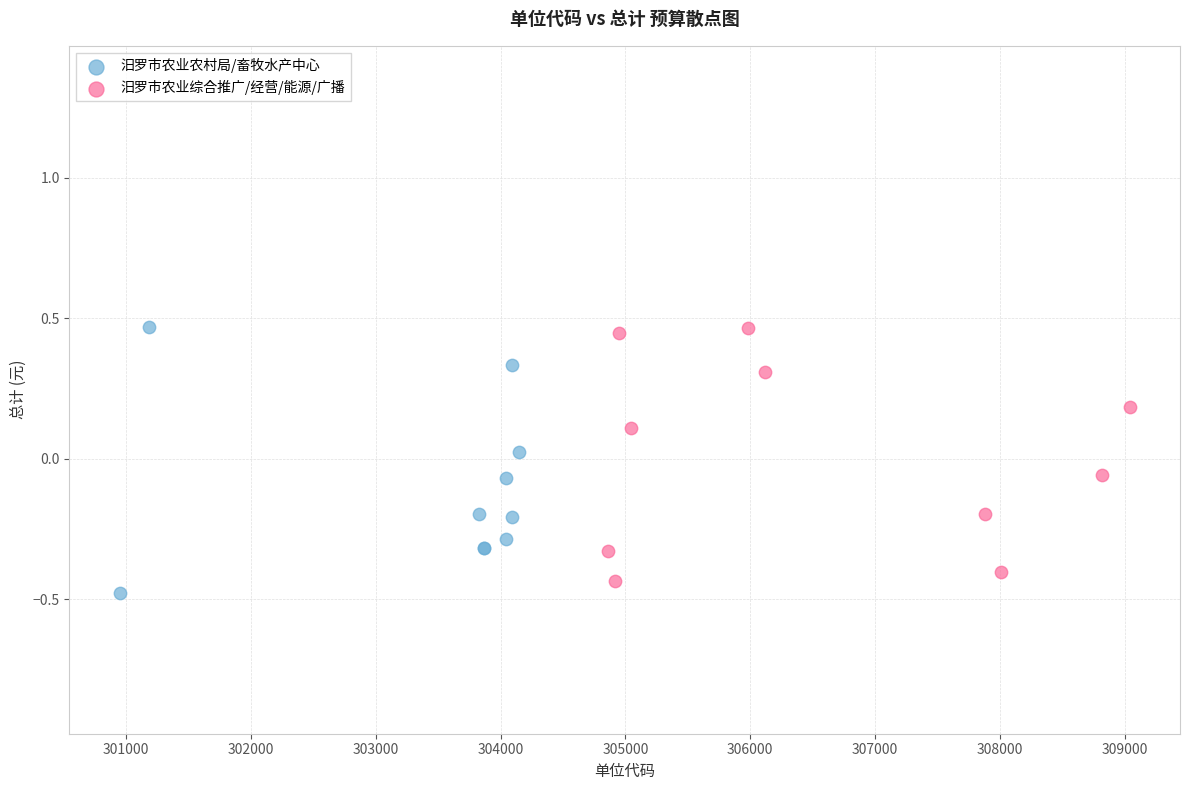

Which series reaches the minimum Y coordinate?

汨罗市农业农村局/畜牧水产中心